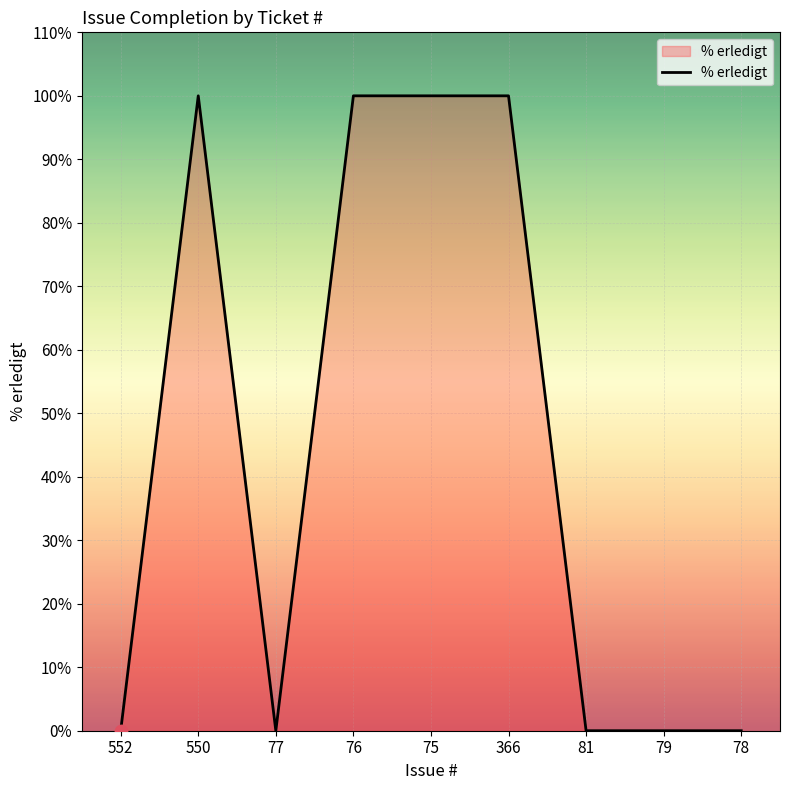

What is the change in value from 552 to 366?

+100